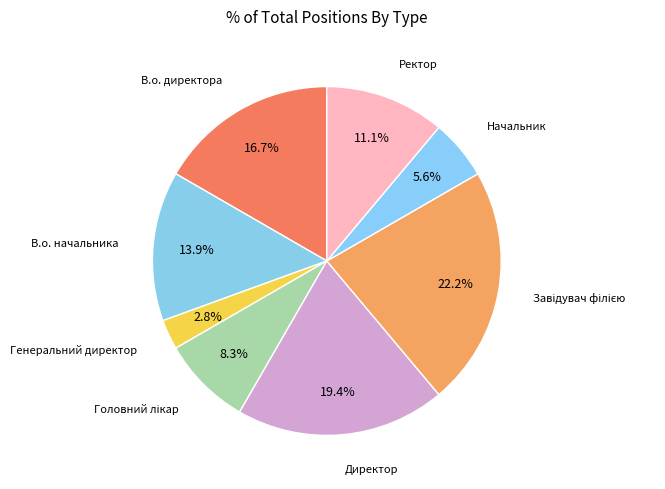

To the nearest percent, what is the difference between the largest and smallest slice percentages?

19%